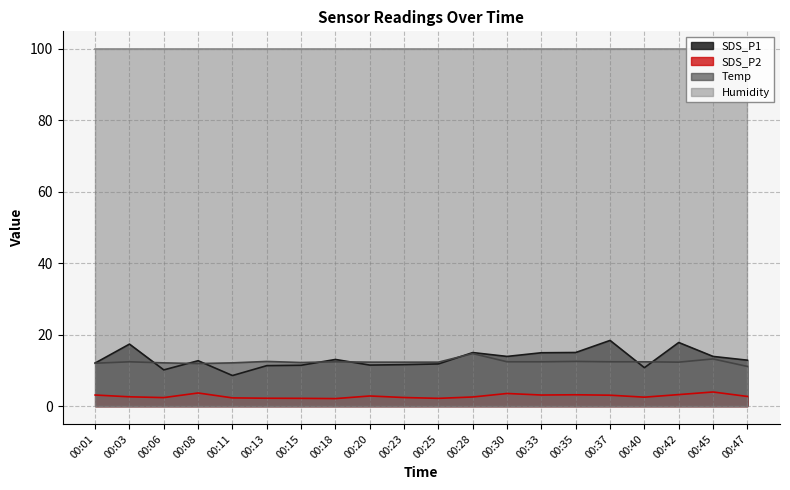

What is the lowest value of the SDS_P1 series?

8.6